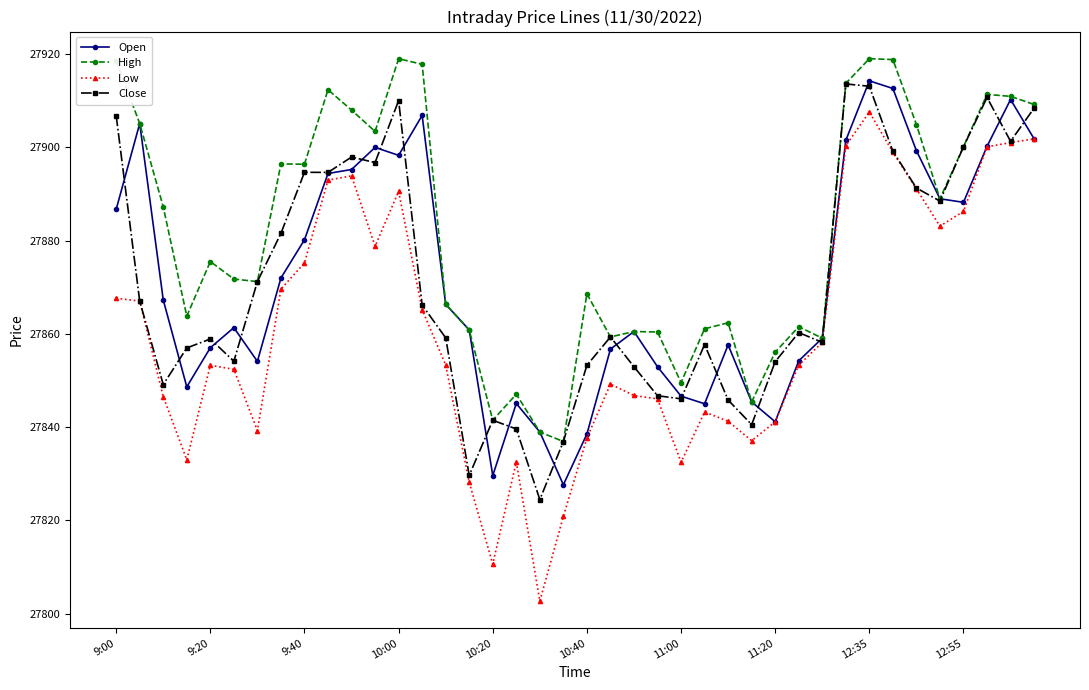

Which series has the largest total across all categories?

High